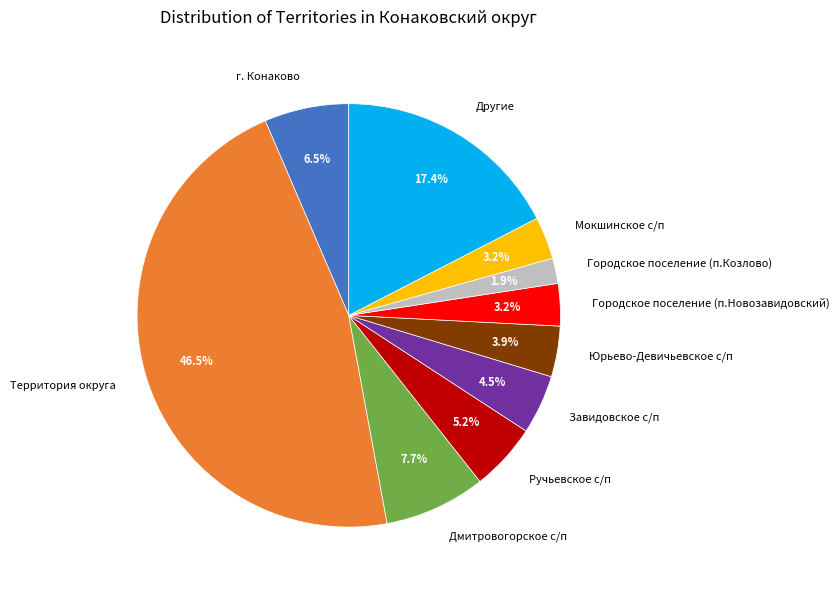

Which has a higher value, Мокшинское с/п or Завидовское с/п?

Завидовское с/п